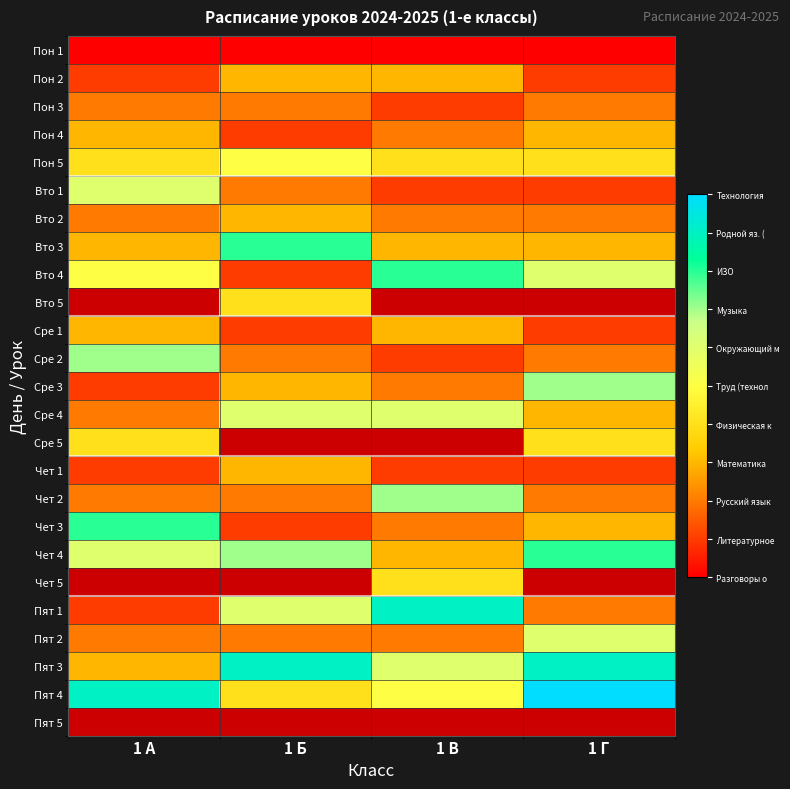

At how many categories does at least one series exceed 1?

4